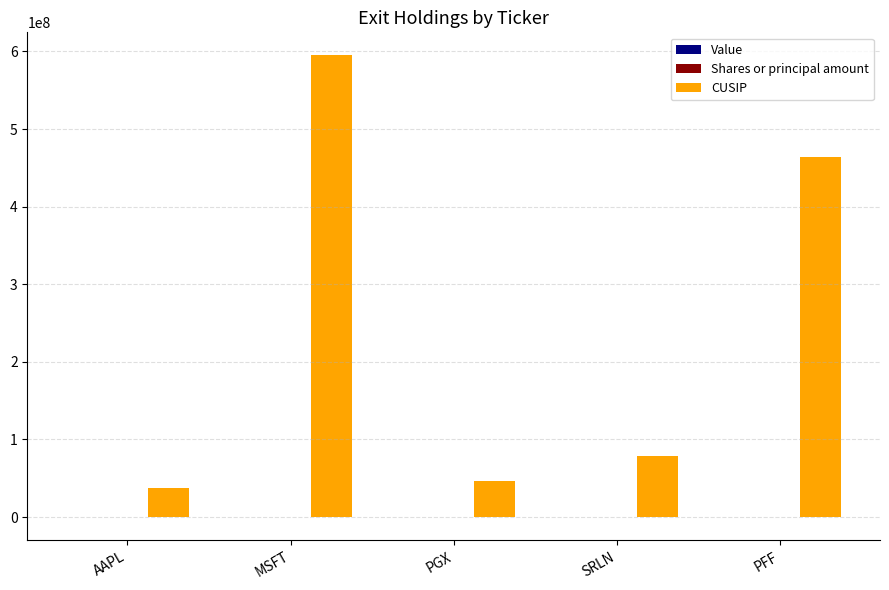

At which category is the sum across all series the highest?

MSFT